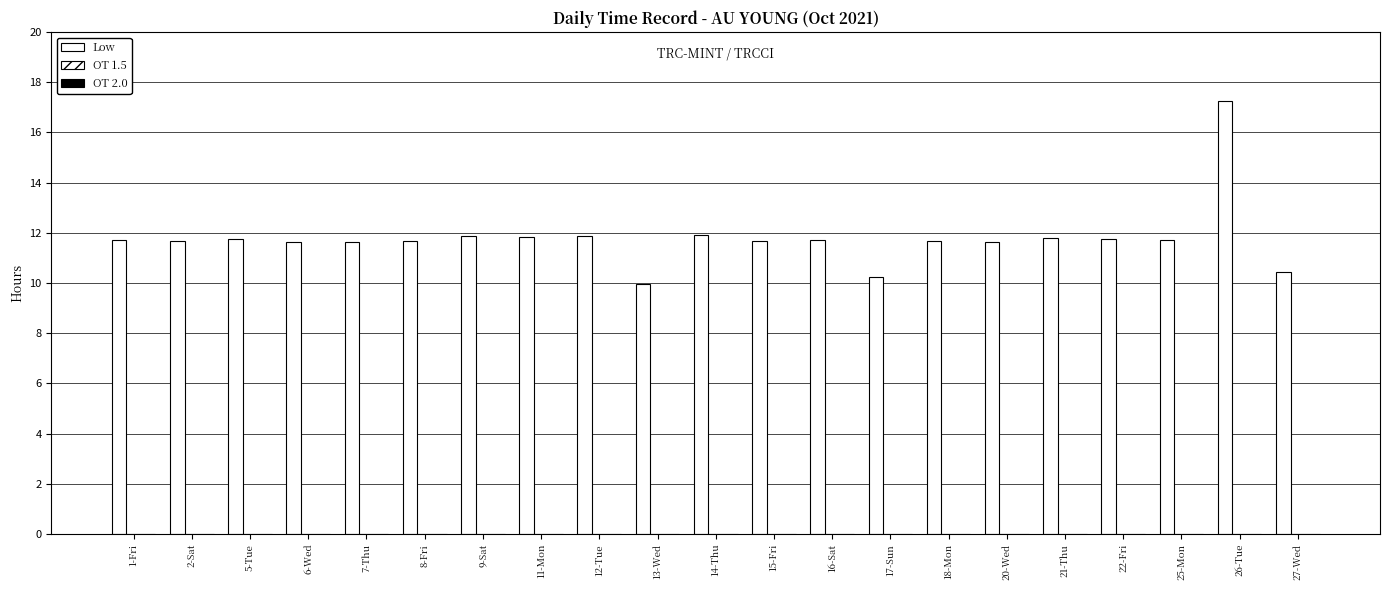

How many categories are shown in the chart?

21